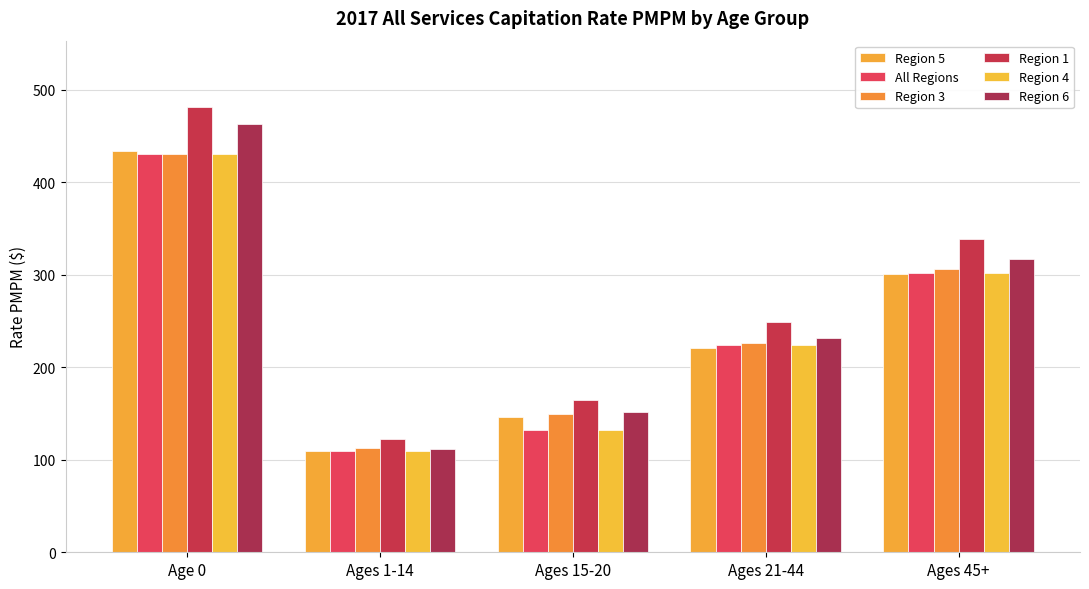

Which series has the largest total across all categories?

Region 1